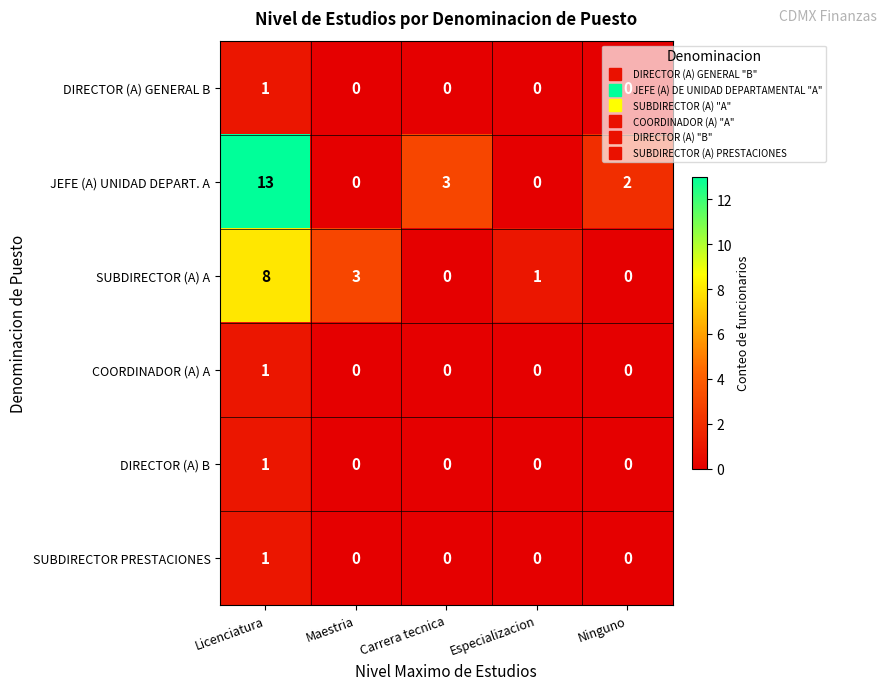

What is the total value across all series at Maestria?

3